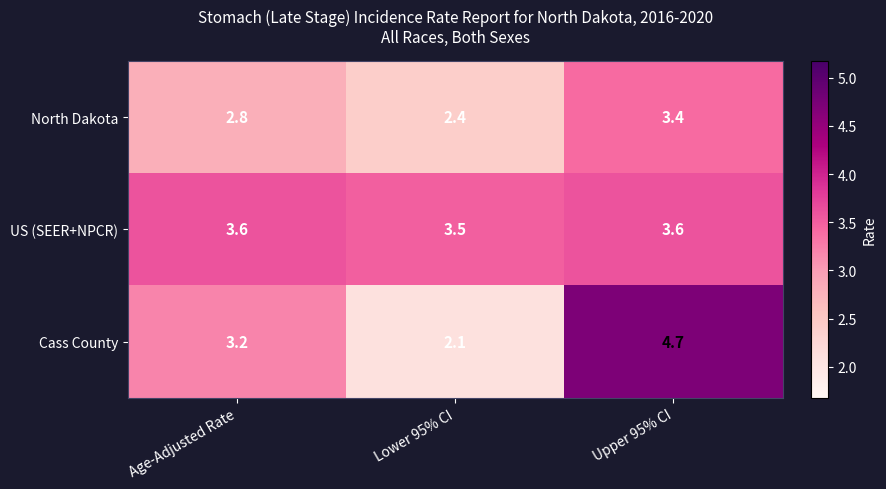

Reading left to right, transcribe all the data shown in this chart.

North Dakota: 2.8	2.4	3.4
US (SEER+NPCR): 3.6	3.5	3.6
Cass County: 3.2	2.1	4.7